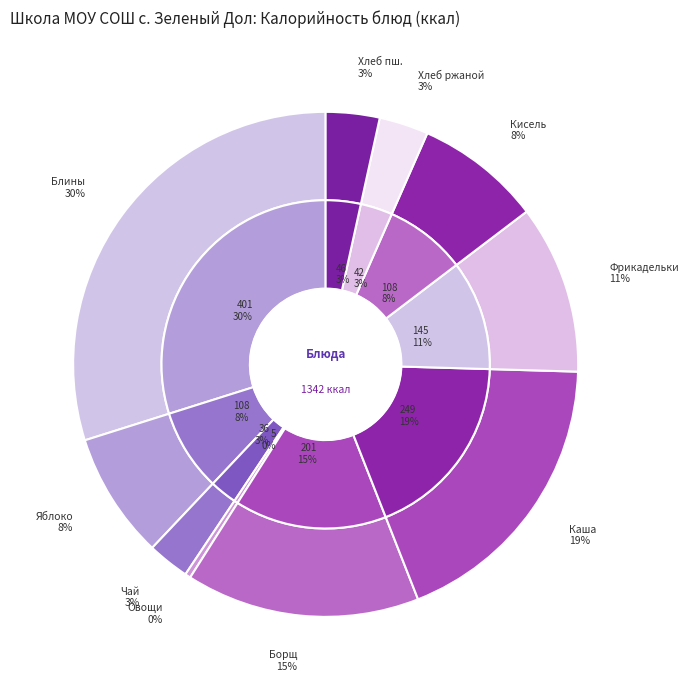

Which category has the biggest portion of the pie?

Блины с соусом (Завтрак)